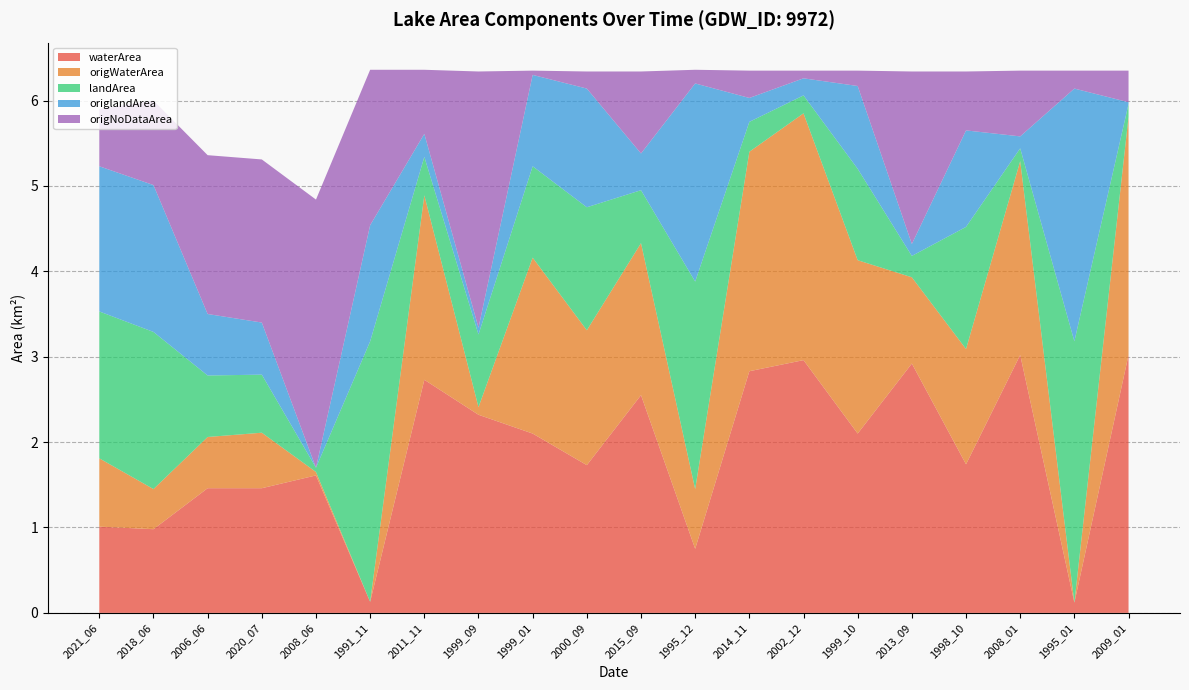

Reading right to left, transcribe all the data shown in this chart.

waterArea: 2009_01=3.0	1995_01=0.1	2008_01=3.0	1998_10=1.7	2013_09=2.9	1999_10=2.1	2002_12=3.0	2014_11=2.8	1995_12=0.8	2015_09=2.5	2000_09=1.7	1999_01=2.1	1999_09=2.3	2011_11=2.7	1991_11=0.1	2008_06=1.6	2020_07=1.5	2006_06=1.5	2018_06=1.0	2021_06=1.0
origWaterArea: 2009_01=2.8	1995_01=0.0	2008_01=2.3	1998_10=1.4	2013_09=1.0	1999_10=2.0	2002_12=2.9	2014_11=2.6	1995_12=0.7	2015_09=1.8	2000_09=1.6	1999_01=2.1	1999_09=0.1	2011_11=2.2	1991_11=0.0	2008_06=0.0	2020_07=0.7	2006_06=0.6	2018_06=0.5	2021_06=0.8
landArea: 2009_01=0.1	1995_01=3.1	2008_01=0.1	1998_10=1.4	2013_09=0.2	1999_10=1.1	2002_12=0.2	2014_11=0.3	1995_12=2.4	2015_09=0.6	2000_09=1.4	1999_01=1.1	1999_09=0.8	2011_11=0.5	1991_11=3.0	2008_06=0.1	2020_07=0.7	2006_06=0.7	2018_06=1.8	2021_06=1.7
origlandArea: 2009_01=0.0	1995_01=3.0	2008_01=0.1	1998_10=1.1	2013_09=0.1	1999_10=1.0	2002_12=0.2	2014_11=0.3	1995_12=2.3	2015_09=0.4	2000_09=1.4	1999_01=1.1	1999_09=0.1	2011_11=0.3	1991_11=1.4	2008_06=0.0	2020_07=0.6	2006_06=0.7	2018_06=1.7	2021_06=1.7
origNoDataArea: 2009_01=0.4	1995_01=0.2	2008_01=0.8	1998_10=0.7	2013_09=2.0	1999_10=0.2	2002_12=0.1	2014_11=0.3	1995_12=0.2	2015_09=1.0	2000_09=0.2	1999_01=0.1	1999_09=3.0	2011_11=0.8	1991_11=1.8	2008_06=3.1	2020_07=1.9	2006_06=1.9	2018_06=1.0	2021_06=0.7